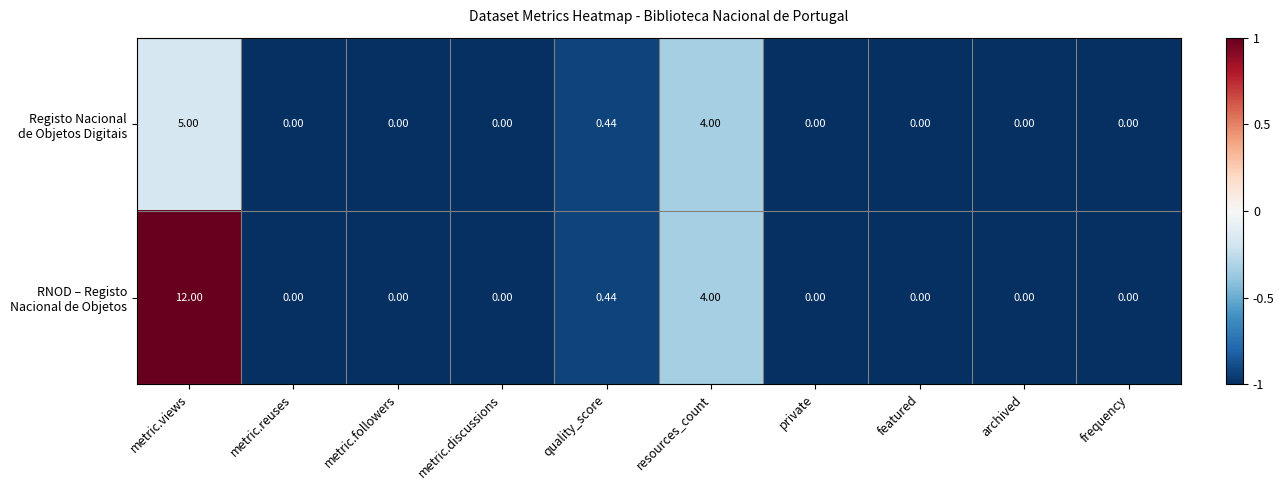

How many series are shown in this chart?

2